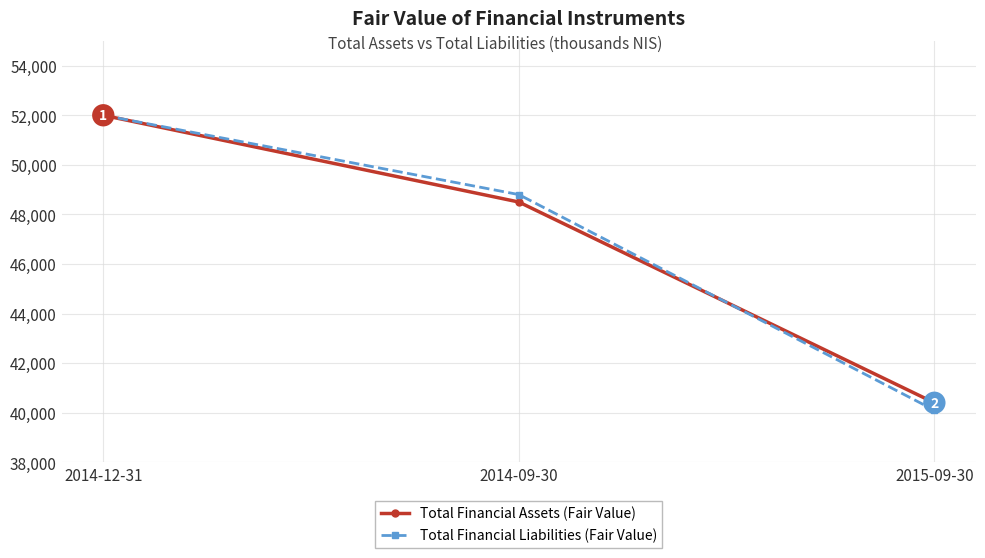

What are all the series names shown in the legend?

Total Financial Assets (Fair Value), Total Financial Liabilities (Fair Value)